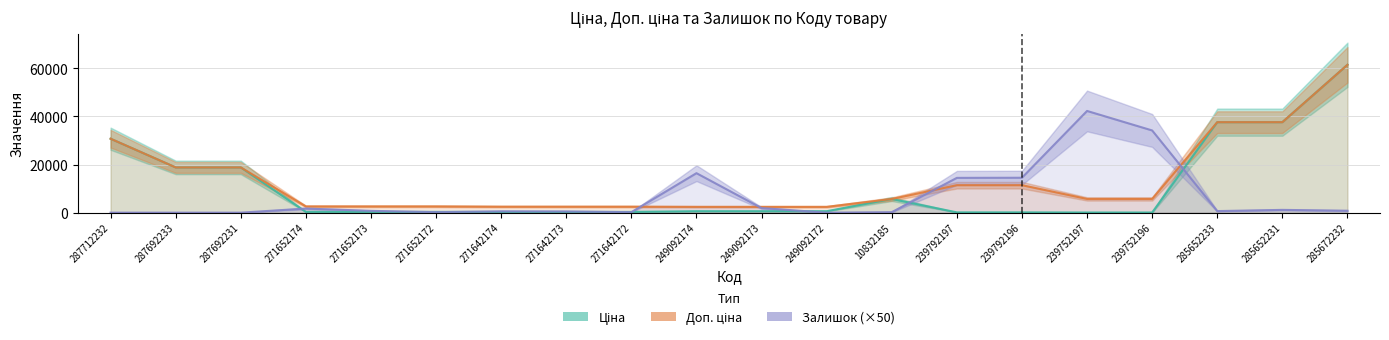

List the series in order of their peak value, lowest first.

Залишок, Ціна, Доп. ціна